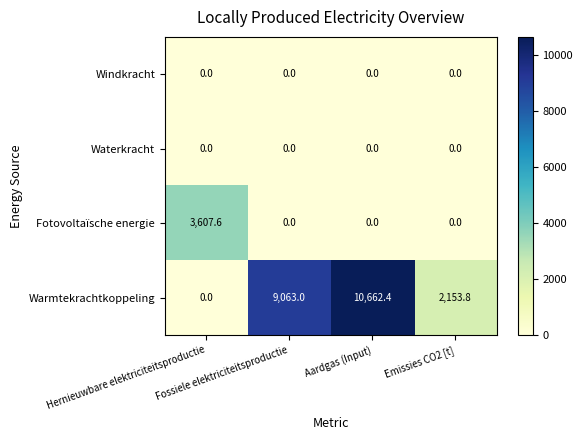

What is the sum of all Warmtekrachtkoppeling values?

21879.2